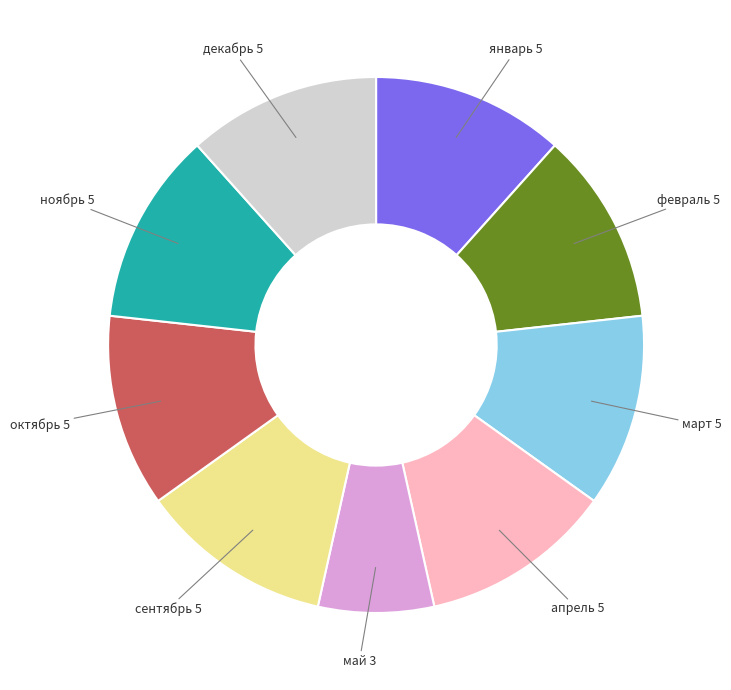

Is there any slice that represents more than half of the pie?

No